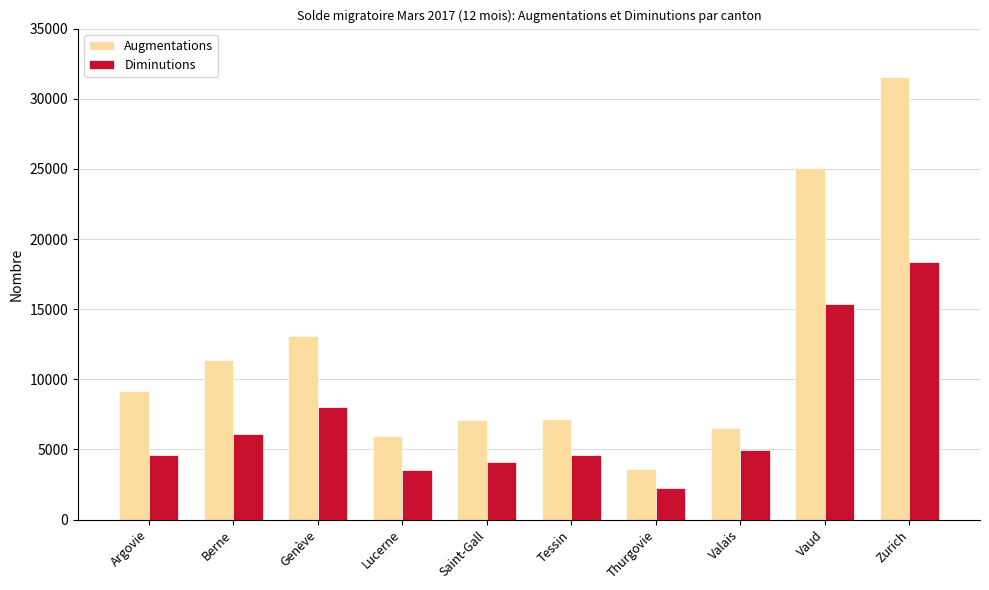

What is the sum of all Augmentations values?

120625